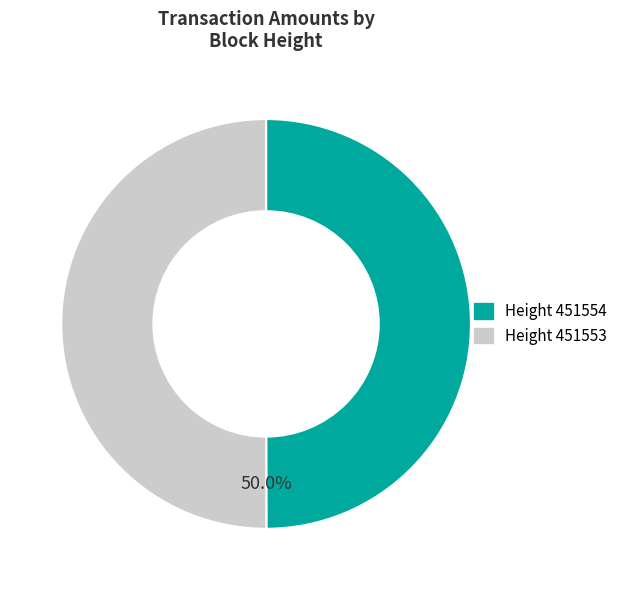

How many slices are in this pie chart?

2